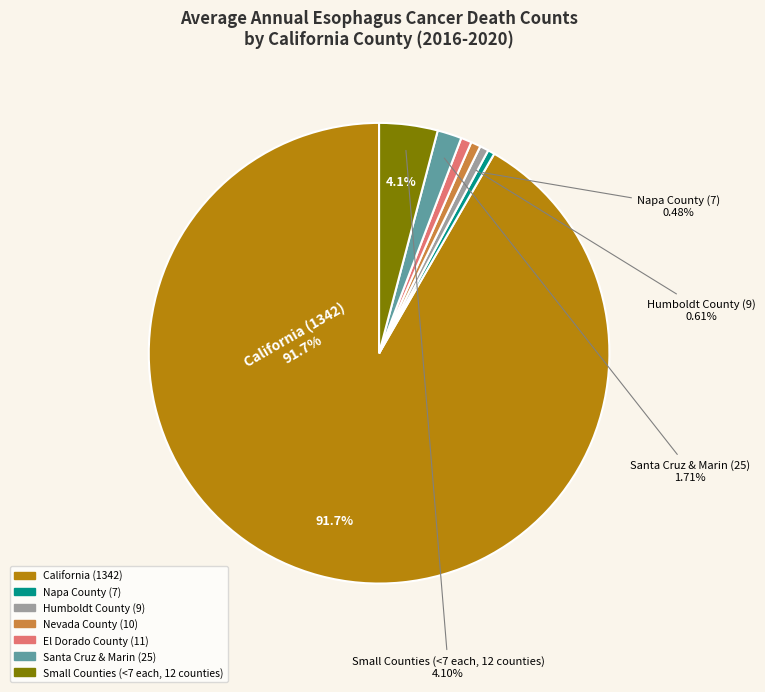

Count the number of slices in the pie.

7